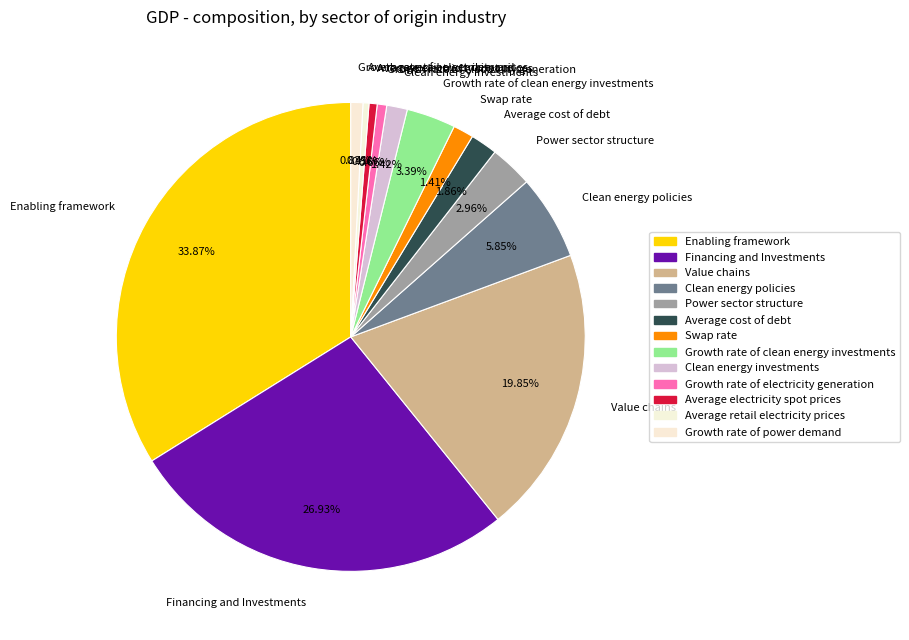

To the nearest percent, what is the combined percentage of Enabling framework and Growth rate of power demand?

35%